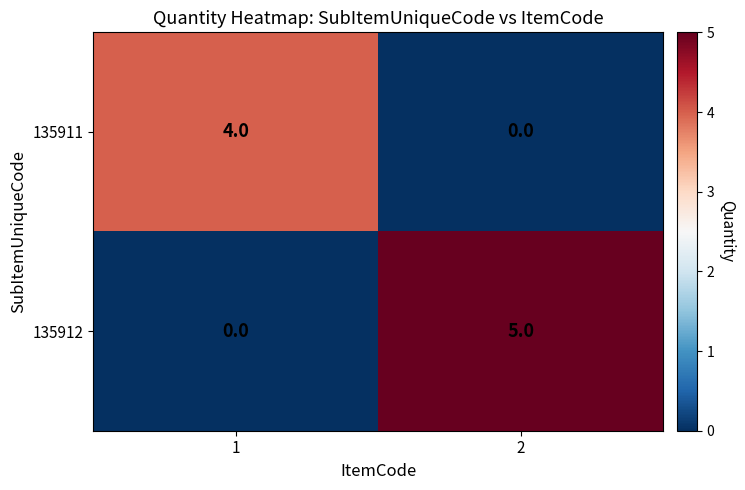

Reading left to right, extract all data points from this chart.

135911: 4	0
135912: 0	5